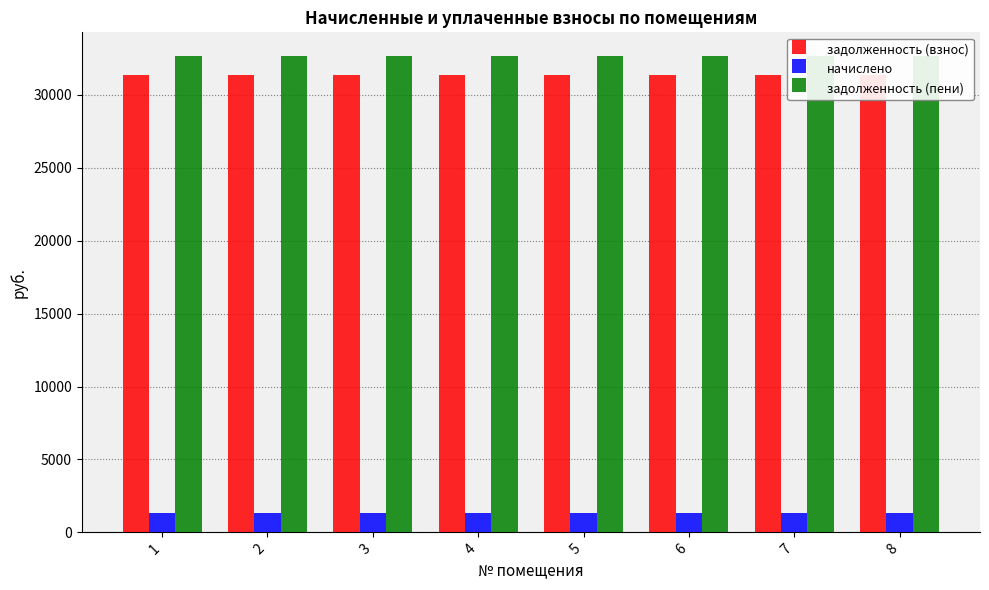

What is the sum of all начислено values?

10389.6